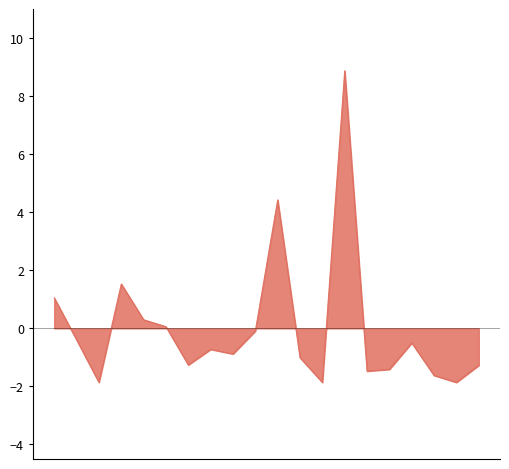

What is the maximum value shown in the chart?

8.9